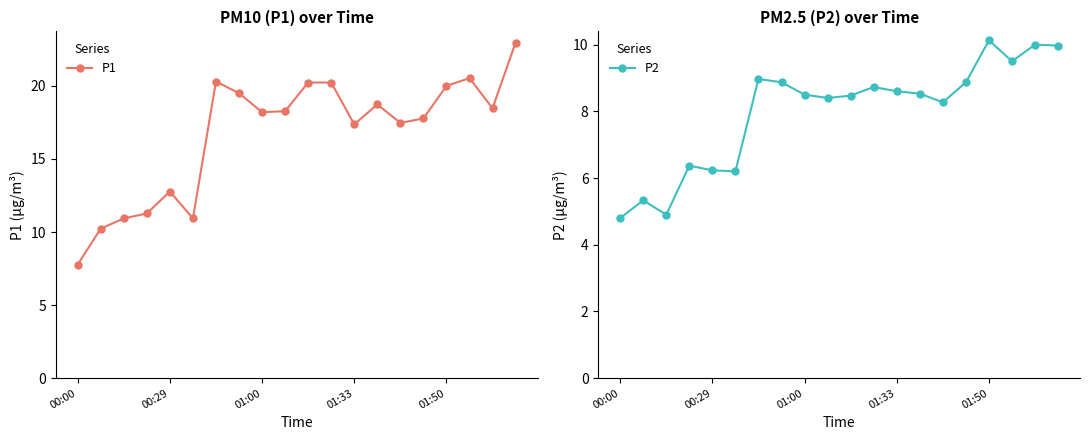

What is the difference between the maximum and second lowest values in the P2 series?

5.2